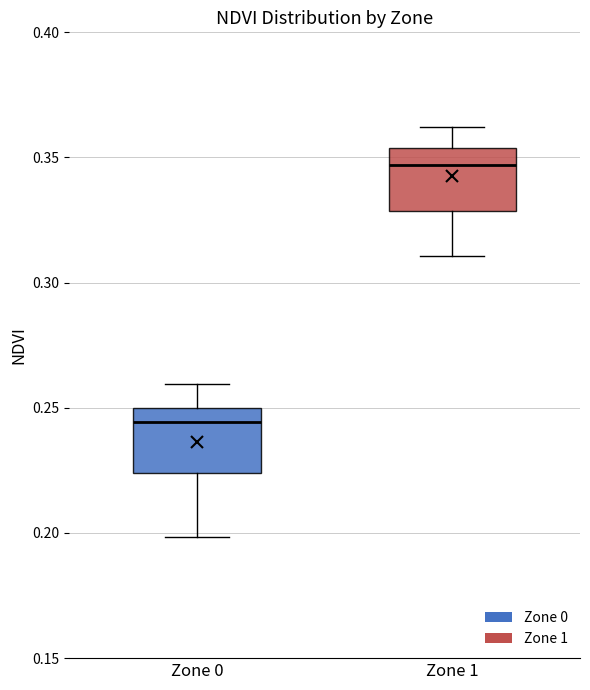

Reading left to right, read every box against the y-axis: the position of its median line, the range the box covers, and the ends of its whiskers. The values are not printed on the chart, so give them approximately, as read against the axis.

Zone 0: median 0.245, box 0.225 to 0.250, whiskers 0.200 to 0.260
Zone 1: median 0.345, box 0.330 to 0.355, whiskers 0.310 to 0.360